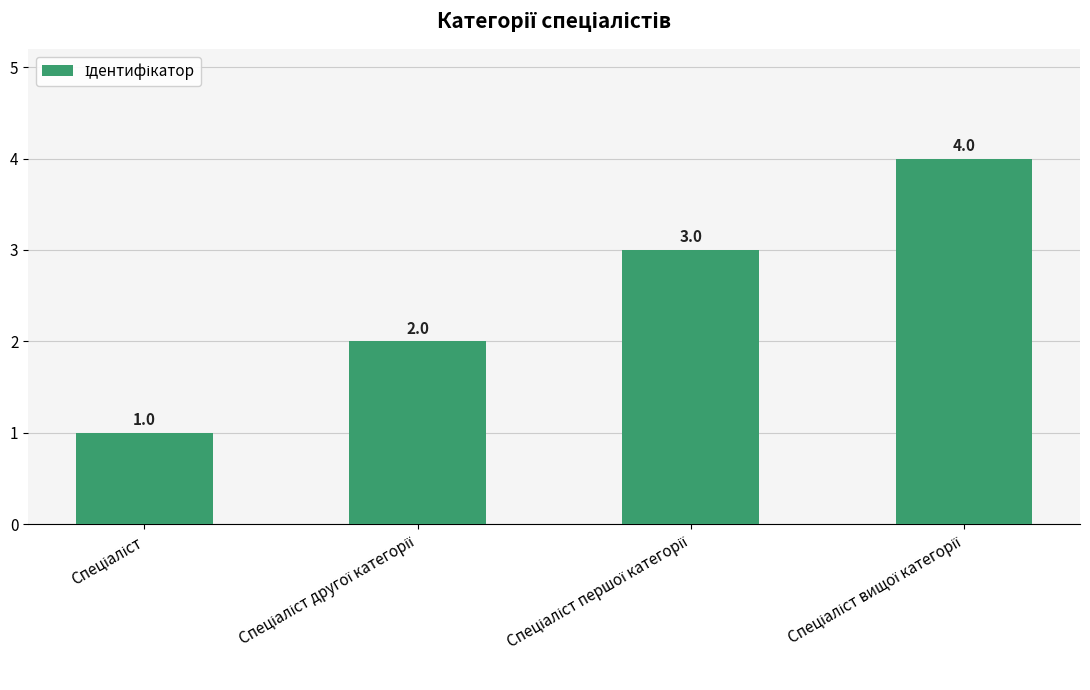

How many values are between 2 and 4?

3